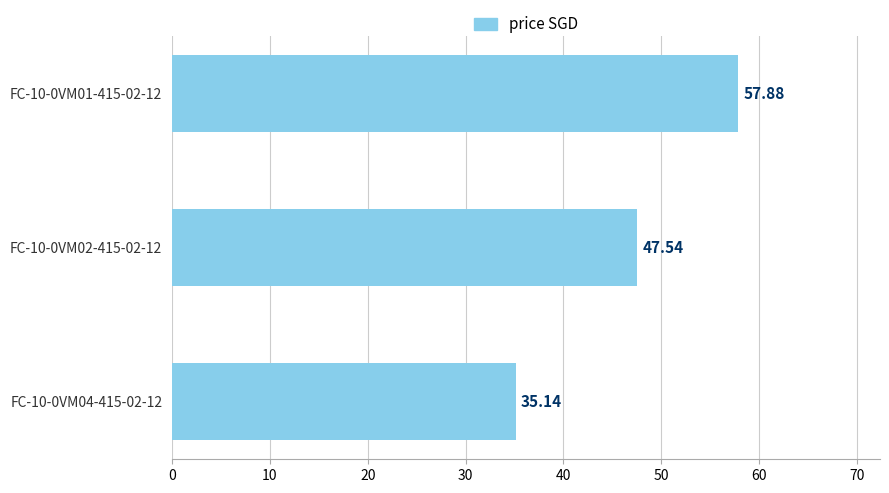

Rank the categories by value from lowest to highest.

FC-10-0VM04-415-02-12, FC-10-0VM02-415-02-12, FC-10-0VM01-415-02-12